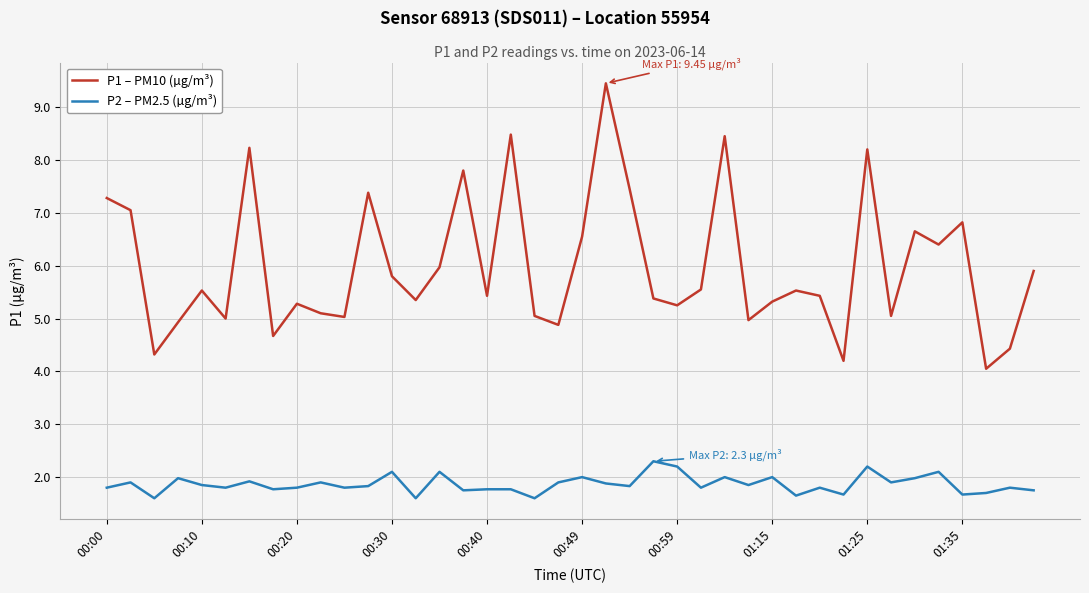

What is the difference between the maximum and minimum values in the P2 – PM2.5 (µg/m³) series?

0.7